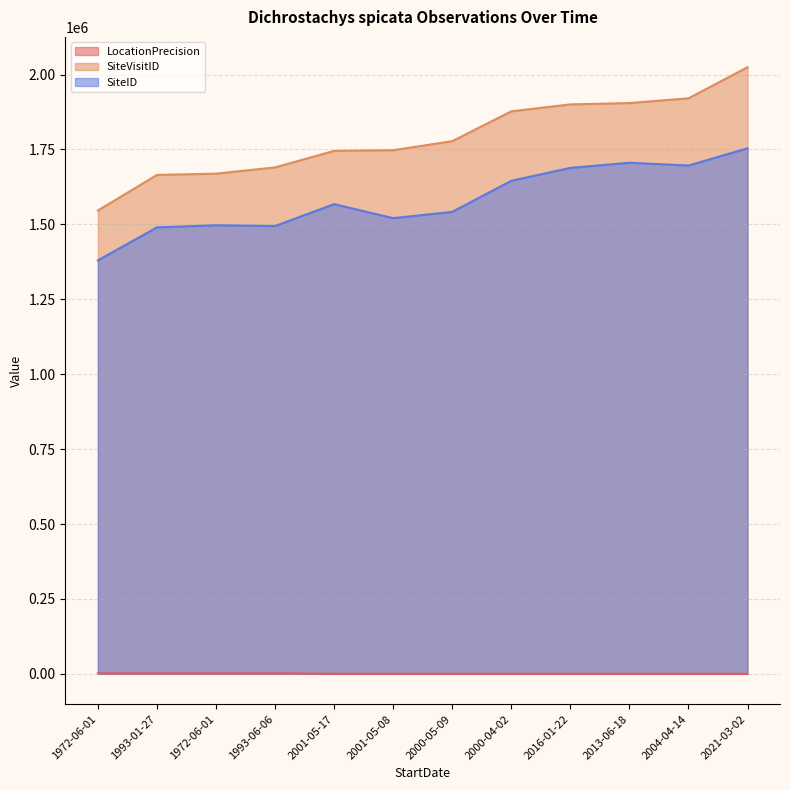

At which label is LocationPrecision closest to 1025?

2001-05-17